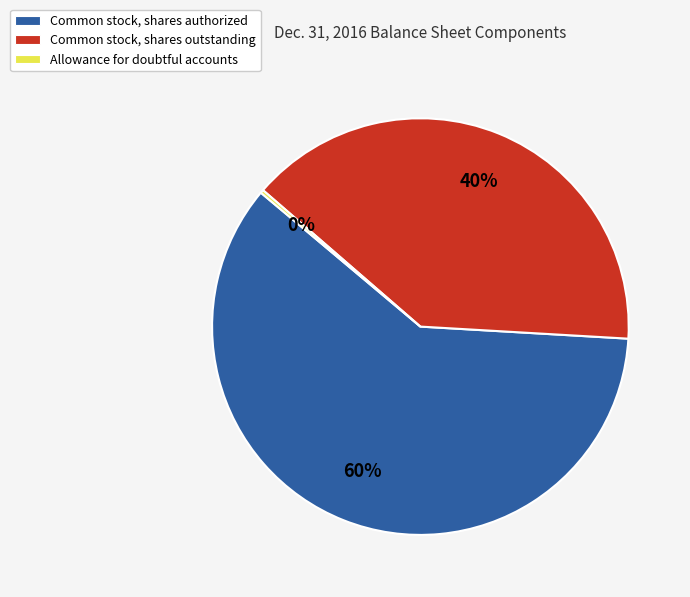

The Common stock, shares authorized slice represents 60% of the pie. True or false?

True